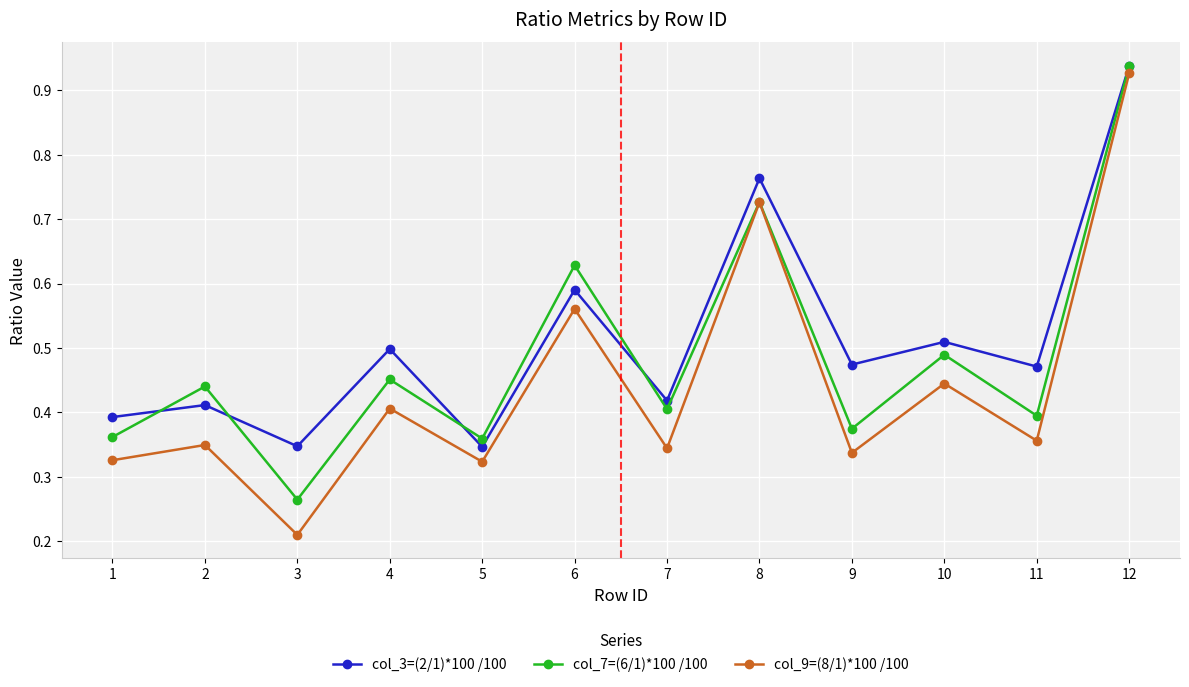

How many col_9=(8/1)*100 /100 values are between 0 and 1?

12